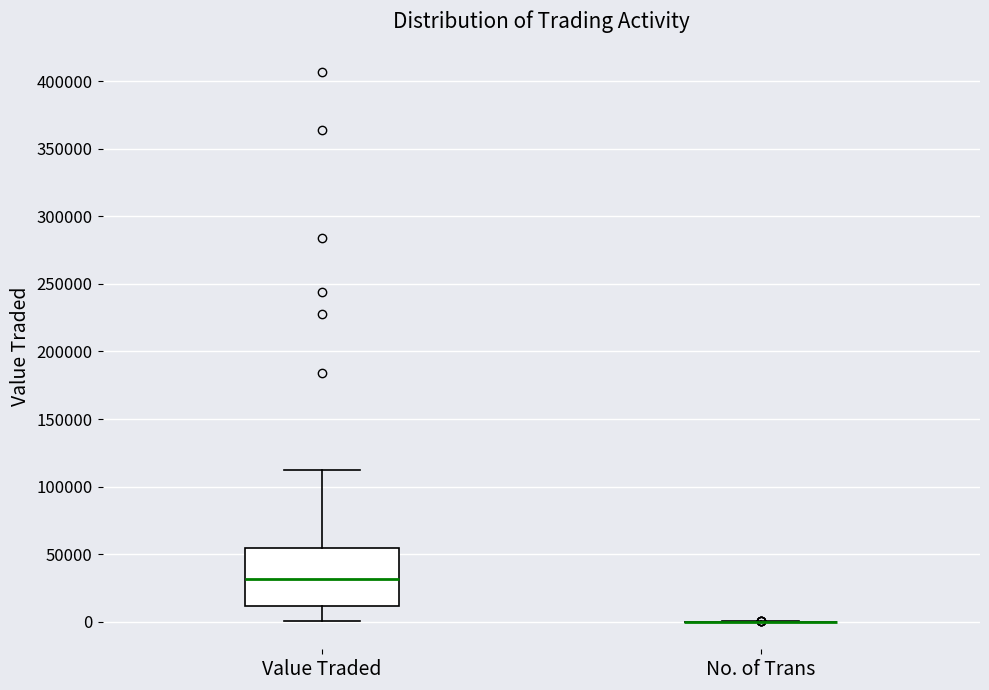

Reading left to right, read every box against the y-axis: the position of its median line, the range the box covers, and the ends of its whiskers. The values are not printed on the chart, so give them approximately, as read against the axis.

Value Traded: median 30000, box 10000 to 55000, whiskers 0 to 110000
No. of Trans: box collapsed to a line at 0, whiskers 0 to 0